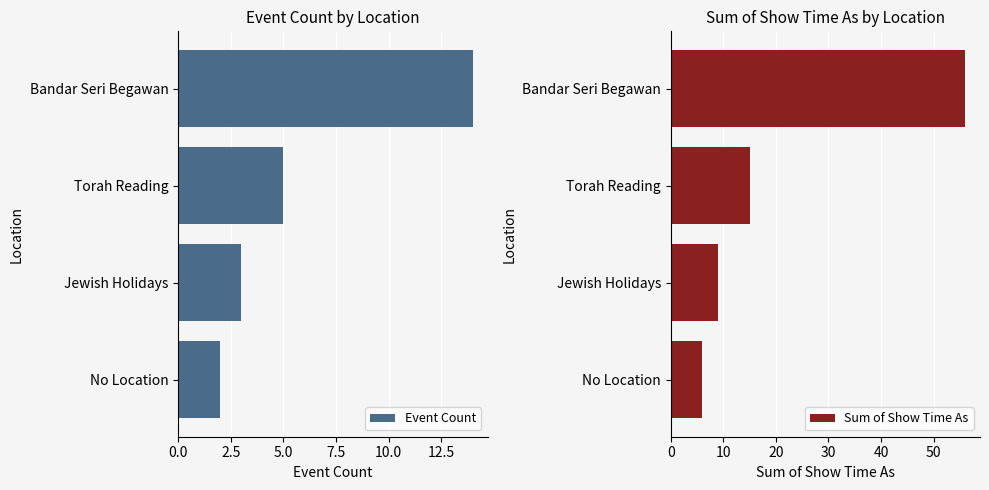

What is the sum of the Event Count values at No Location and Torah Reading?

7